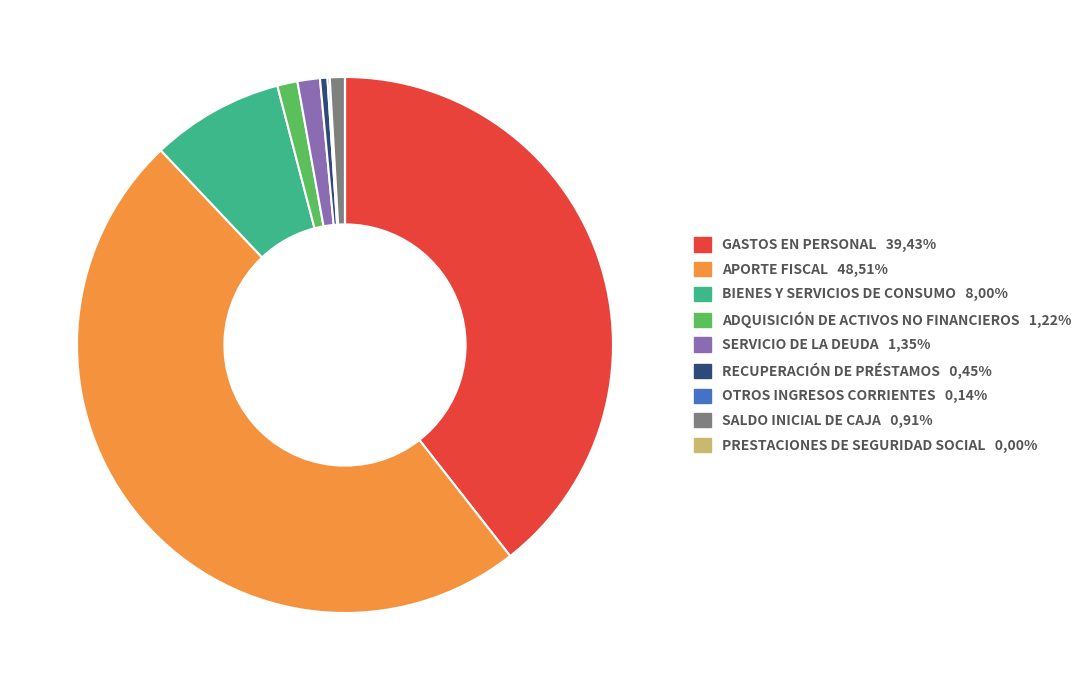

Combined, do ADQUISICIÓN DE ACTIVOS NO FINANCIEROS 1,22% and RECUPERACIÓN DE PRÉSTAMOS 0,45% account for over 50%?

No